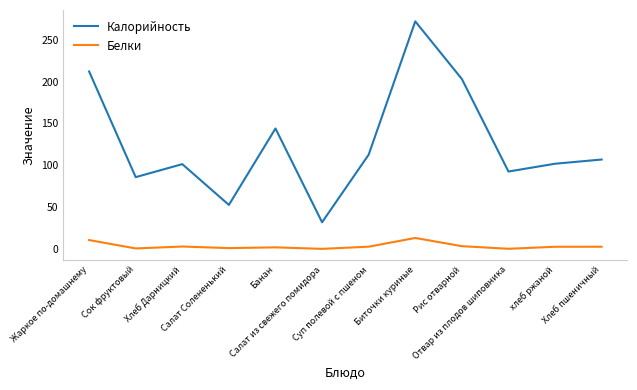

True or false: Калорийность and Белки intersect in this chart.

False